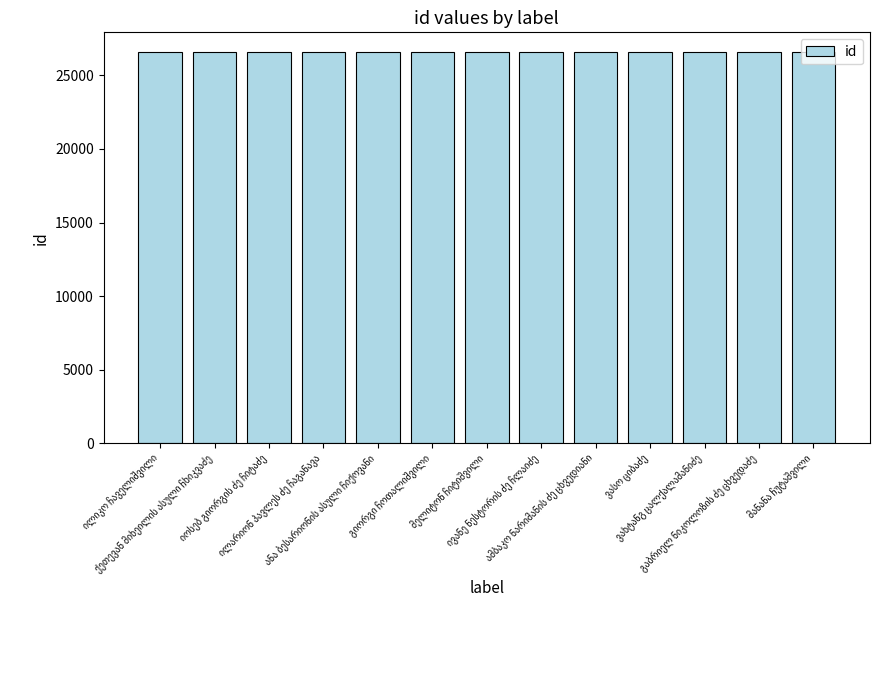

What is the minimum value shown in the chart?

26591